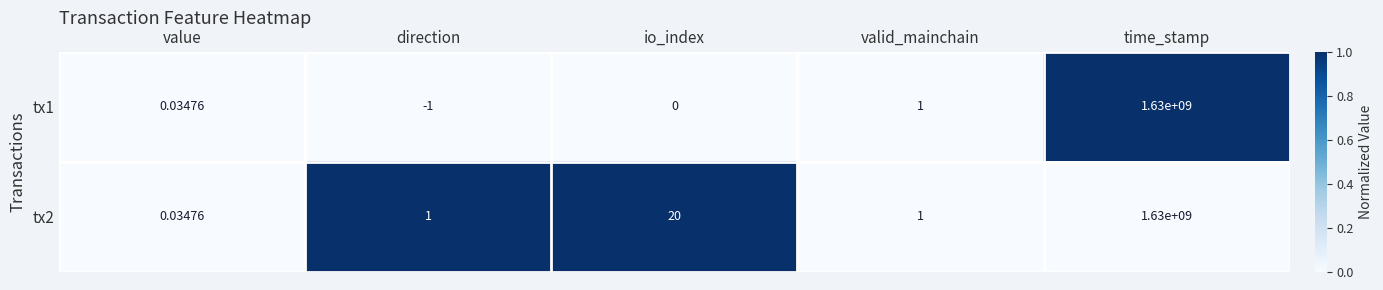

How many data points in tx2 are less than 1?

1